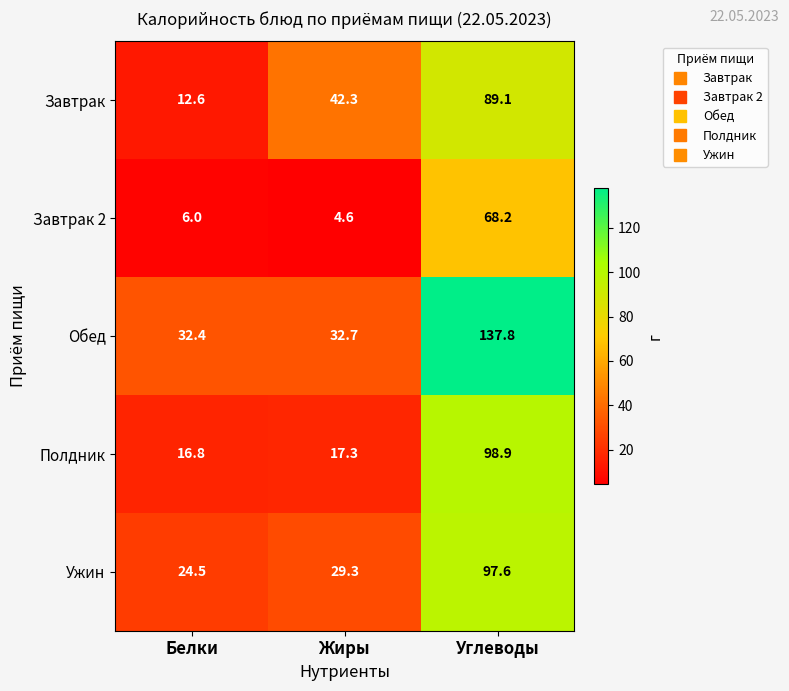

What is the total value across all series at Жиры?

126.2